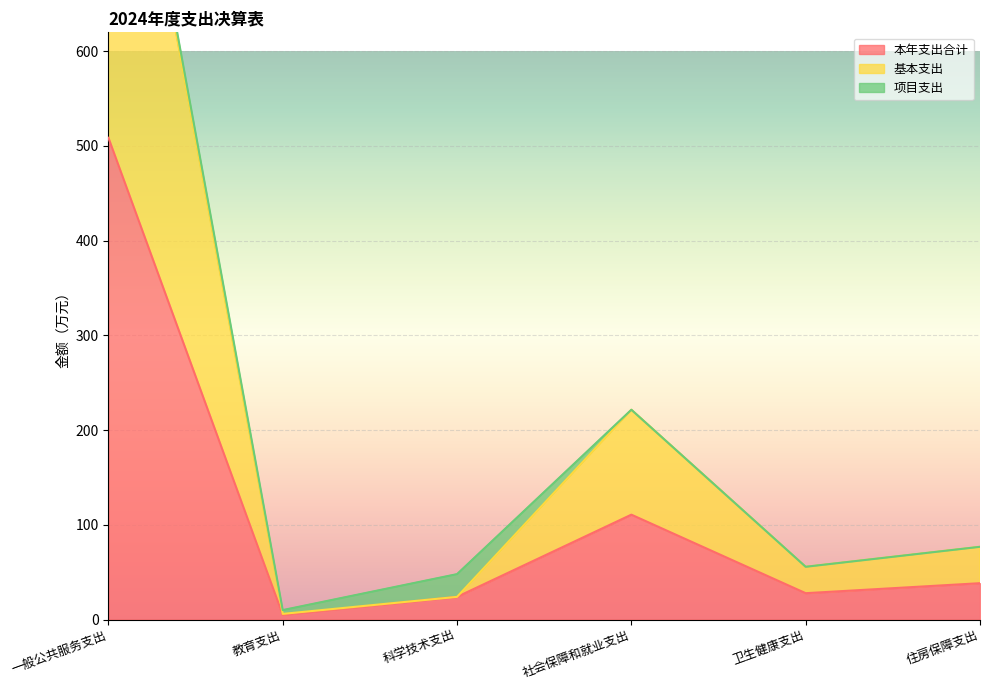

The 本年支出合计 series shows 508.7 at 一般公共服务支出. True or false?

True